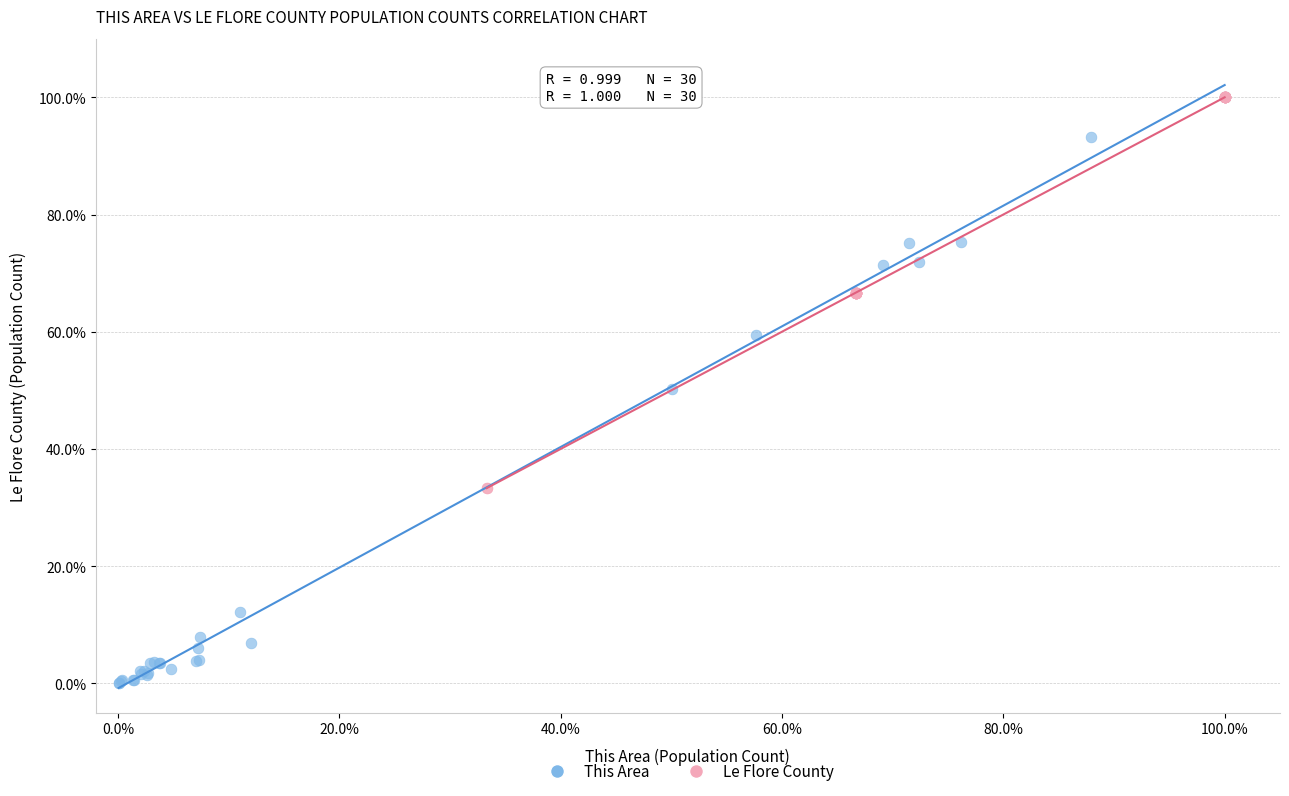

What are all the series names shown in the legend?

This Area, Le Flore County